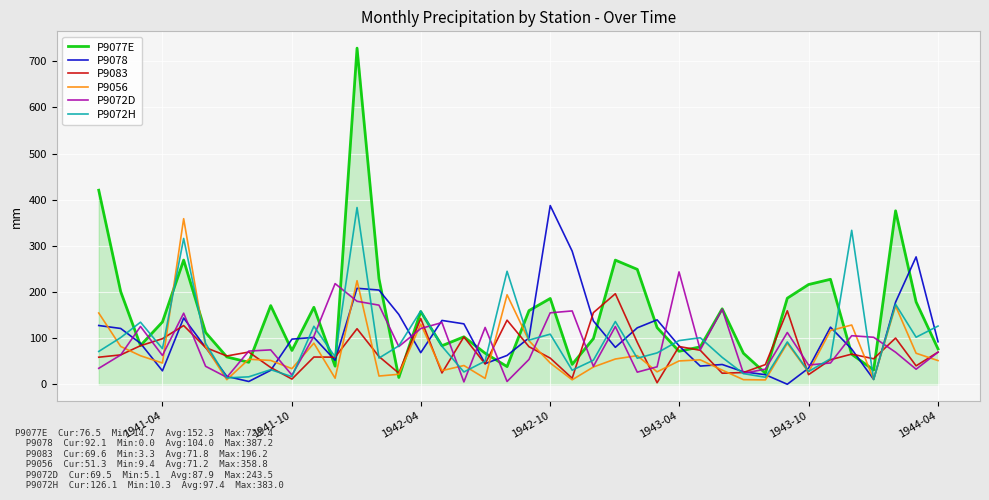

Which series ends up on top after the final intersection of P9077E and P9072H?

P9072H